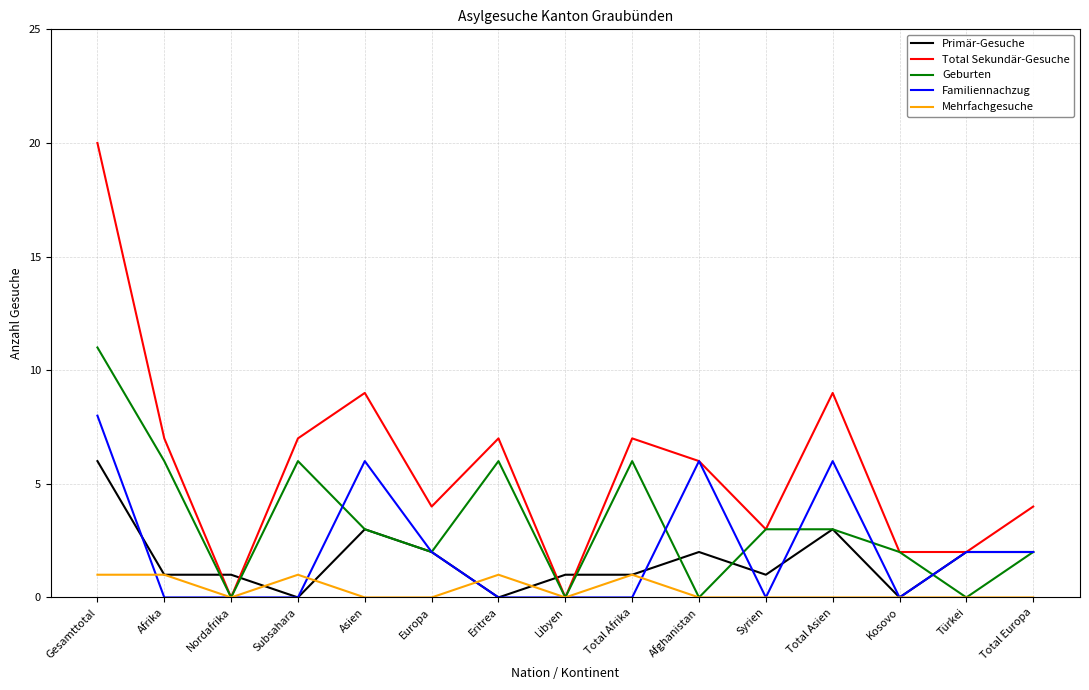

True or false: Primär-Gesuche and Total Sekundär-Gesuche cross at least once.

True